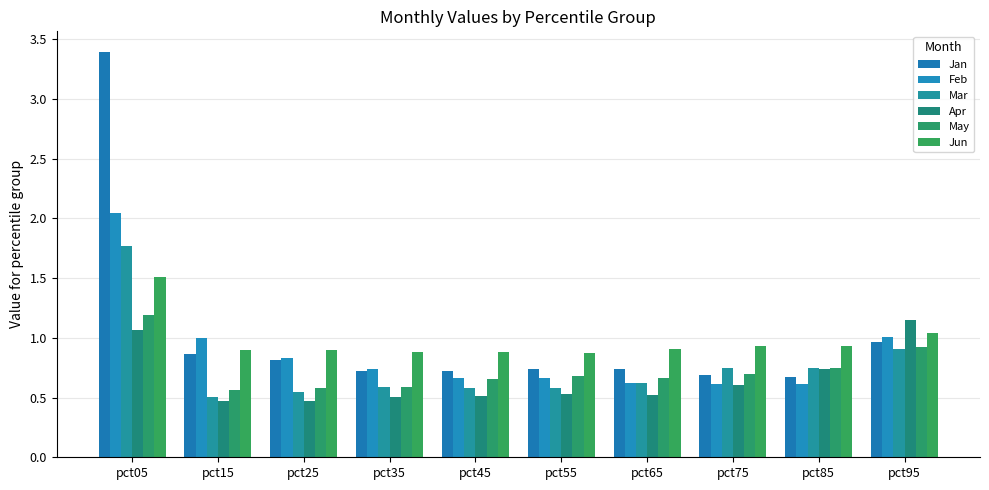

Which category has the highest value across all series?

pct05